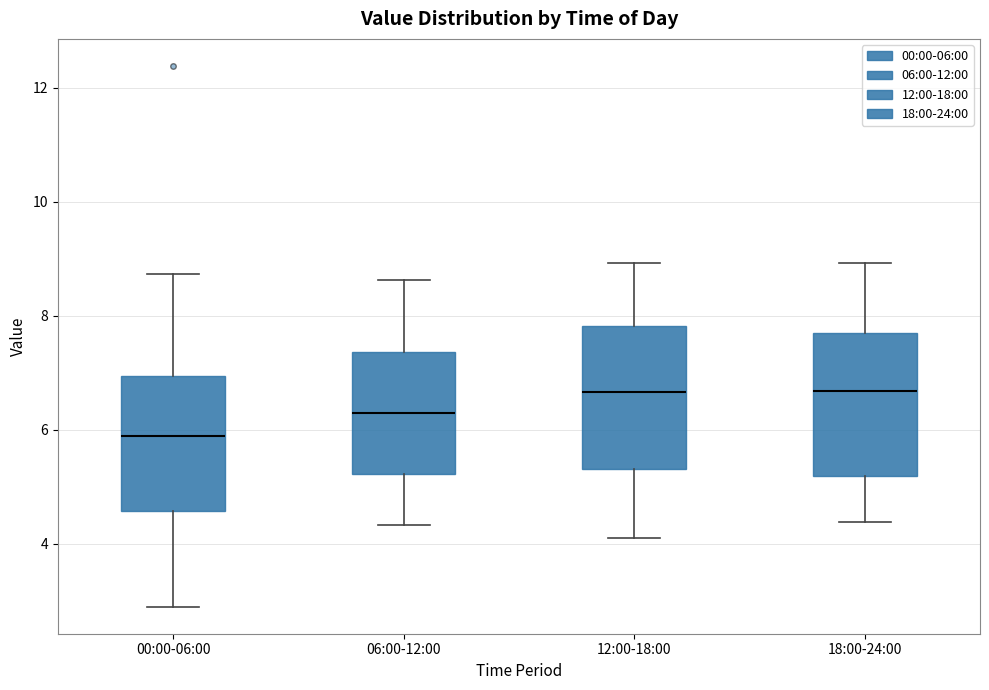

Reading left to right, transcribe this box plot: for each box, give where its median line is, the range the box spans, and where its two whiskers end, as read against the y-axis. The values are not printed on the chart, so give them approximately, as read against the axis.

00:00-06:00: median 5.8, box 4.6 to 7.0, whiskers 3.0 to 8.8
06:00-12:00: median 6.2, box 5.2 to 7.4, whiskers 4.4 to 8.6
12:00-18:00: median 6.6, box 5.4 to 7.8, whiskers 4.2 to 9.0
18:00-24:00: median 6.6, box 5.2 to 7.8, whiskers 4.4 to 9.0